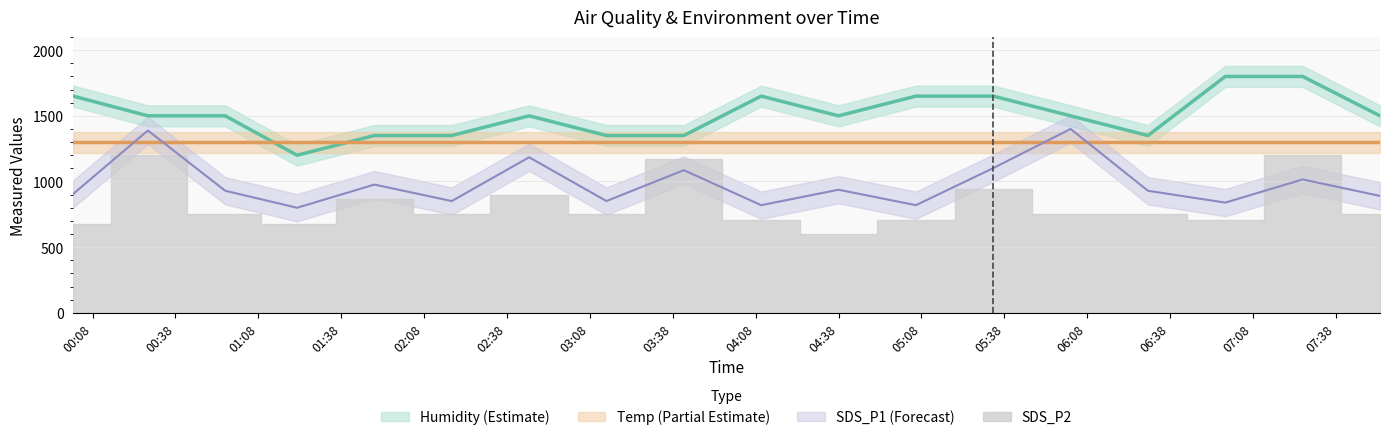

At which label does SDS_P1 reach its minimum?

2022/10/06 01:22